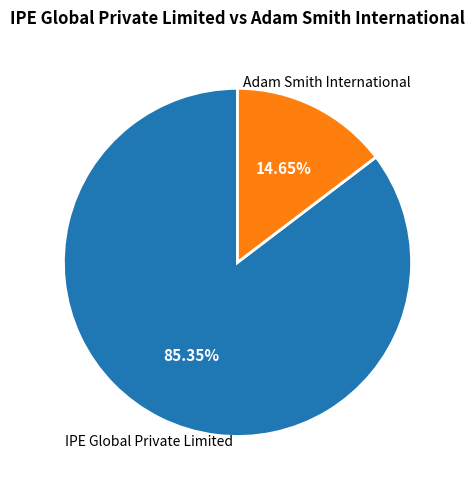

What is the total percentage of Adam Smith International and IPE Global Private Limited?

100.0%